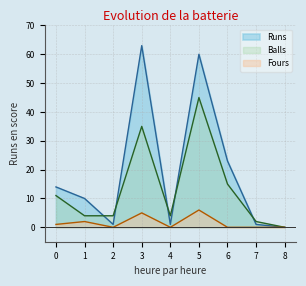

Which series has the largest range (max minus min)?

Runs